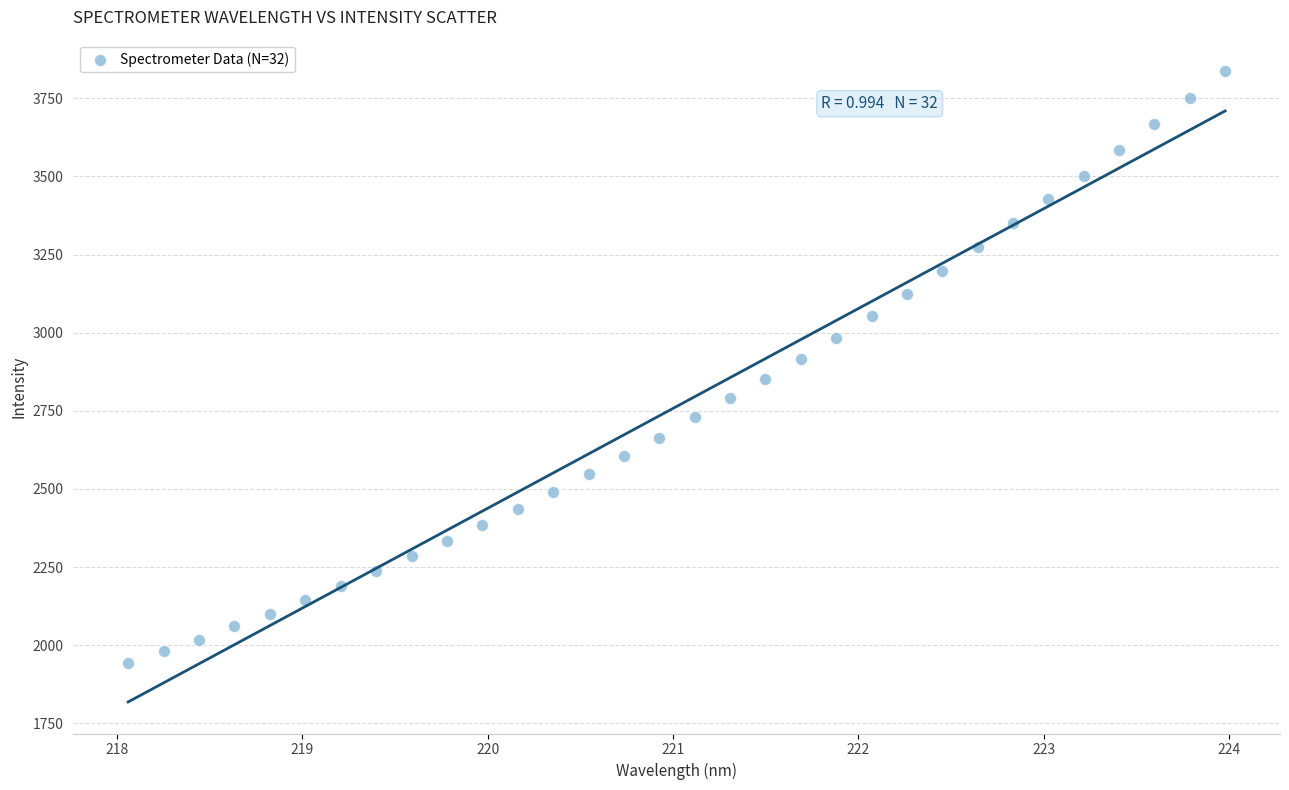

What is the range of X values (max minus min)?

5.9